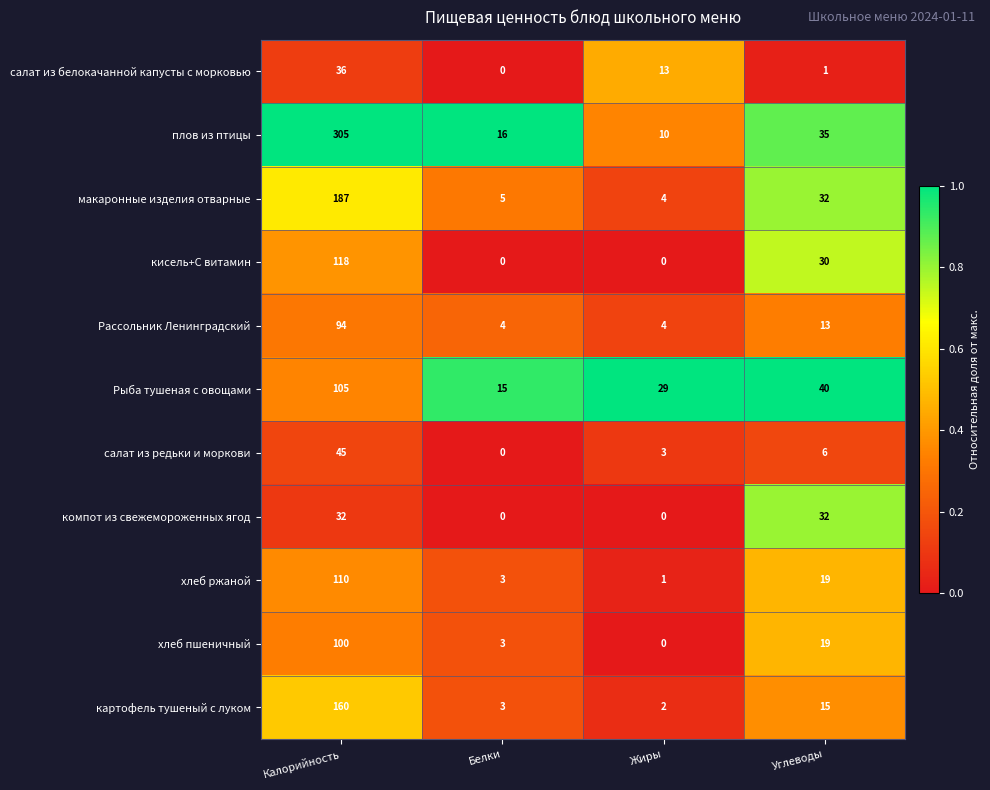

Which series has the widest spread of values?

плов из птицы